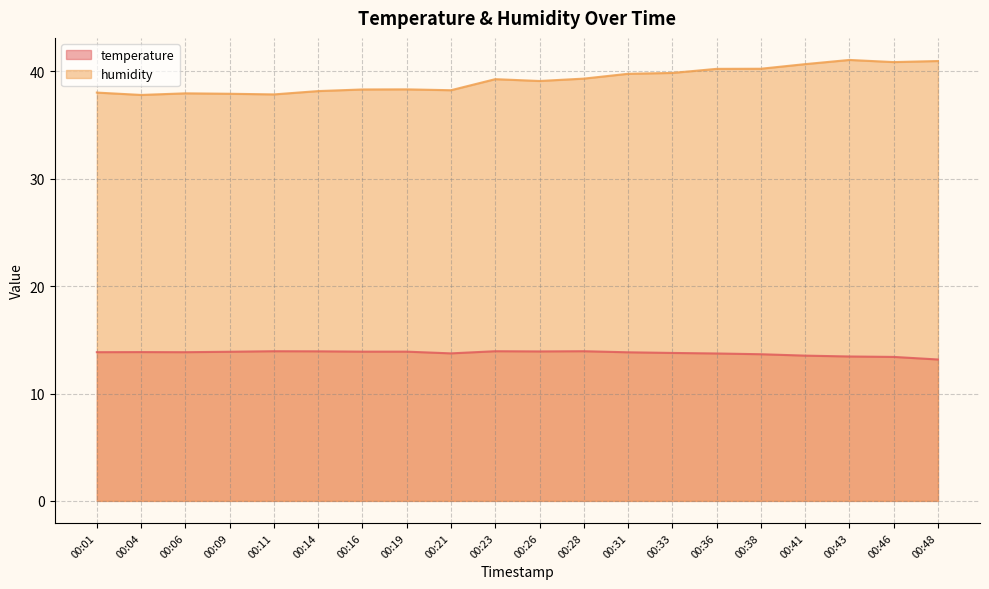

True or false: temperature has more than 2 points higher than both neighbors.

True